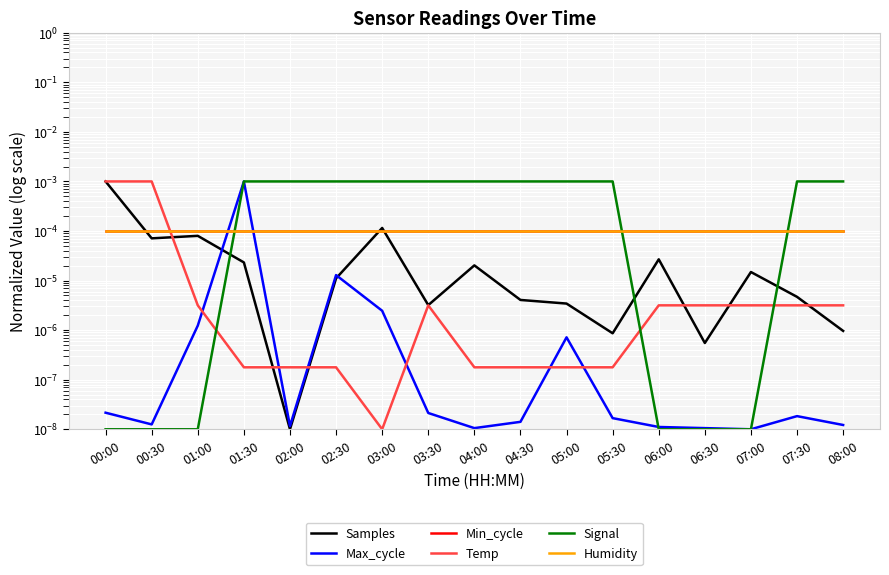

True or false: Min_cycle and Temp cross at least once.

True